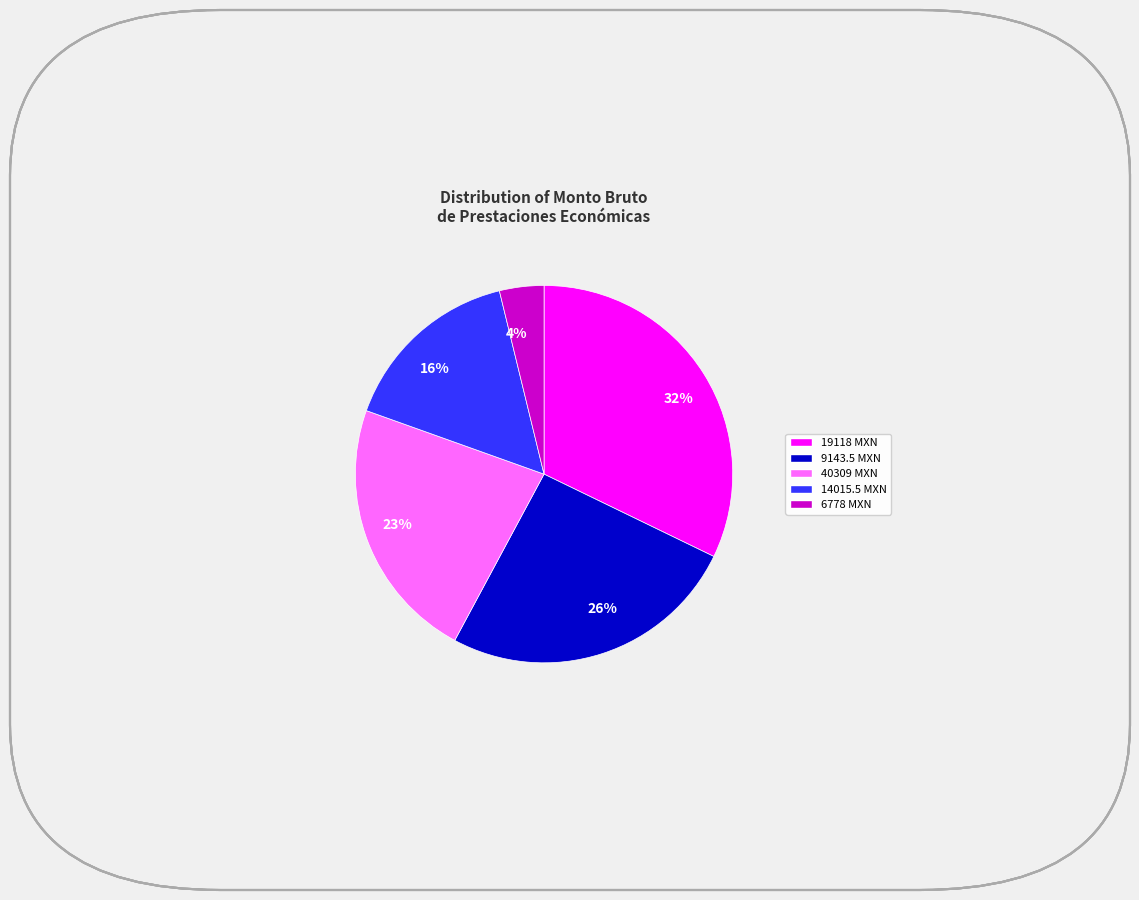

What is the largest slice in the pie chart?

32%